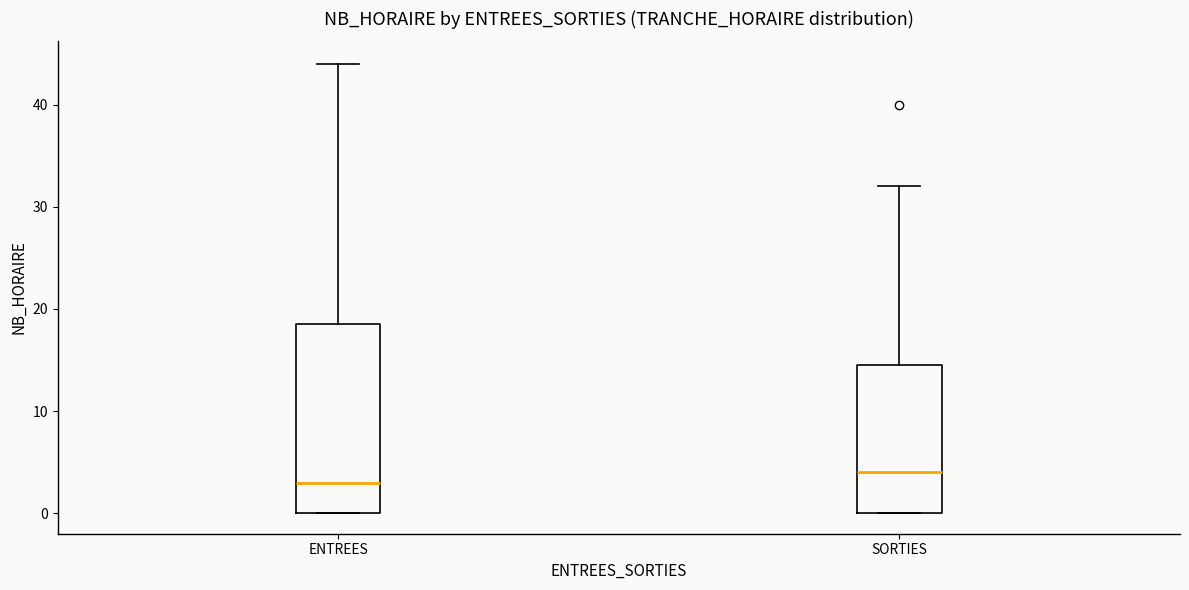

Which box is the tallest, from its lower edge to its upper edge?

ENTREES